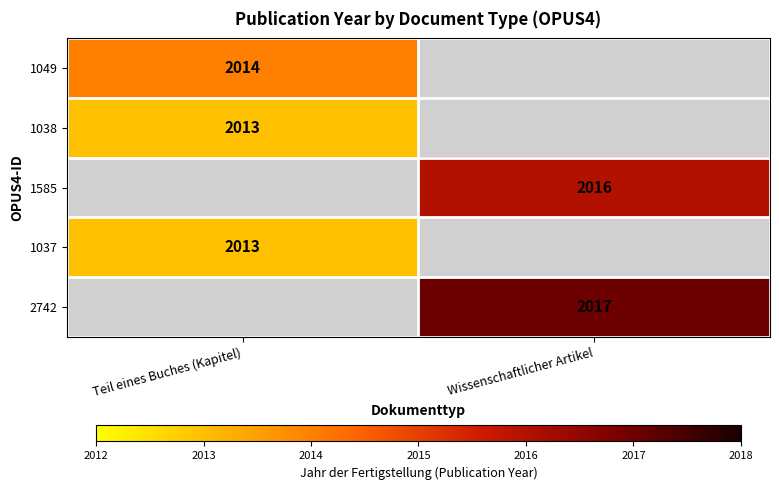

The 1585 series shows 2016 at Wissenschaftlicher Artikel. True or false?

True